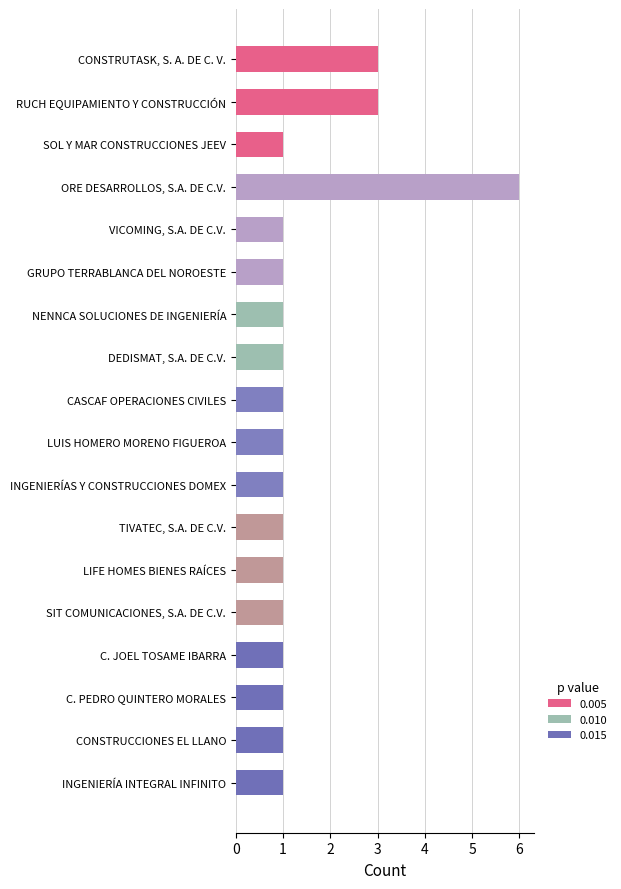

The value at INGENIERÍAS Y CONSTRUCCIONES DOMEX is 1. True or false?

True